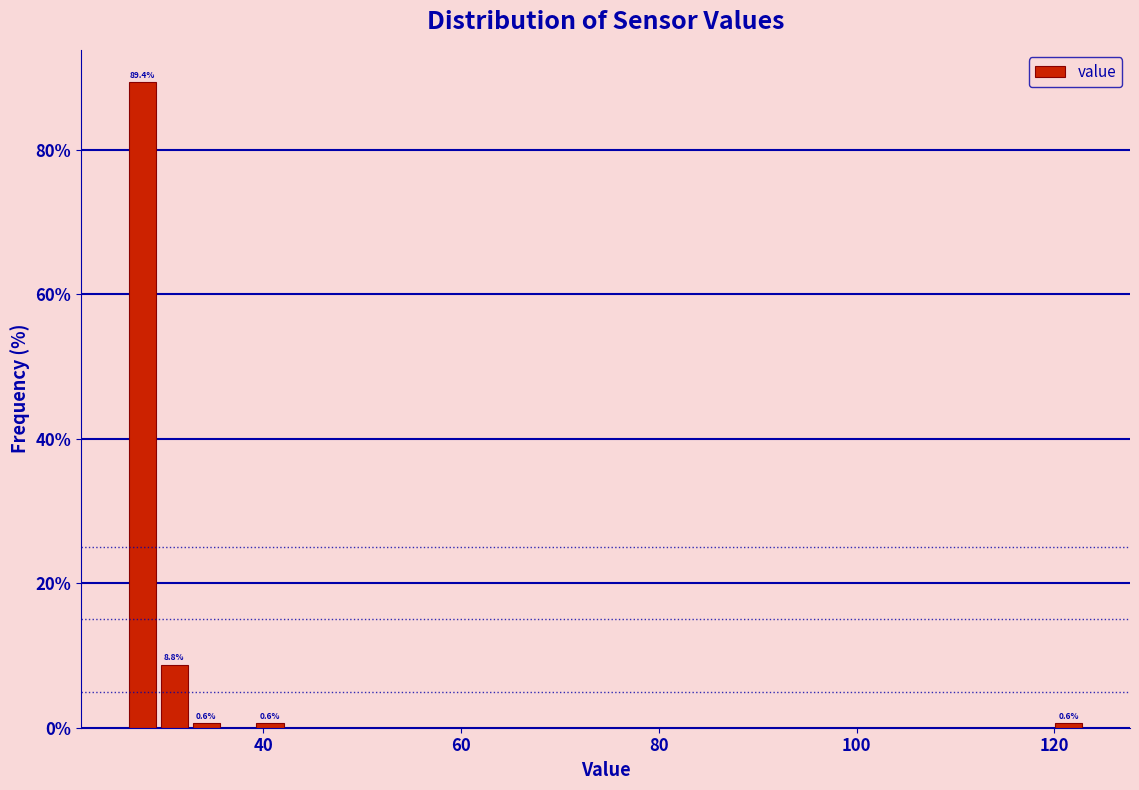

Read against the x-axis, roughly where is the centre of the tallest bar?

28